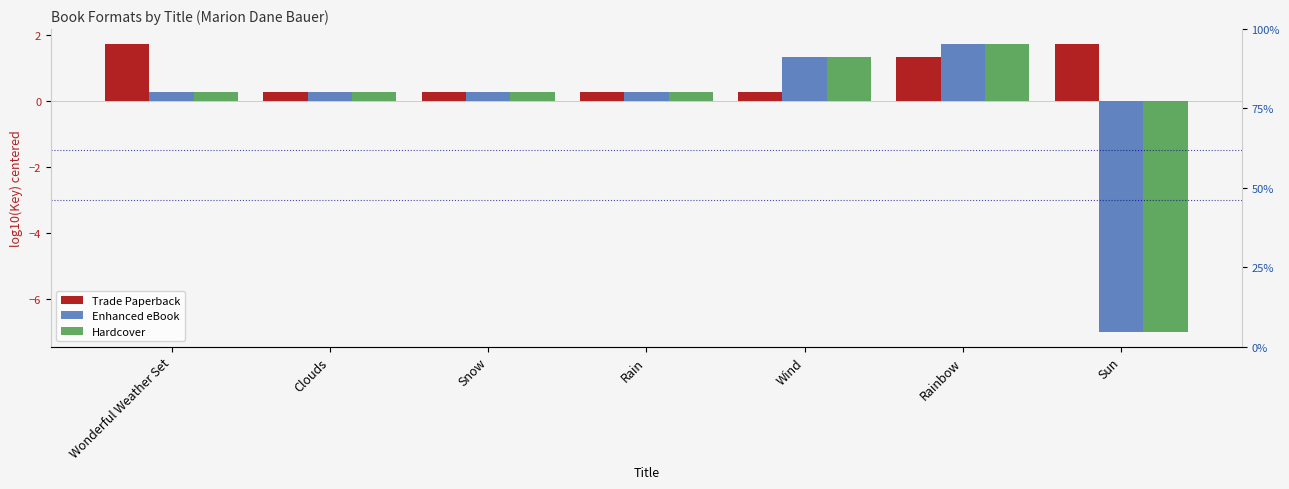

What are all the series names shown in the legend?

Trade Paperback, Enhanced eBook, Hardcover